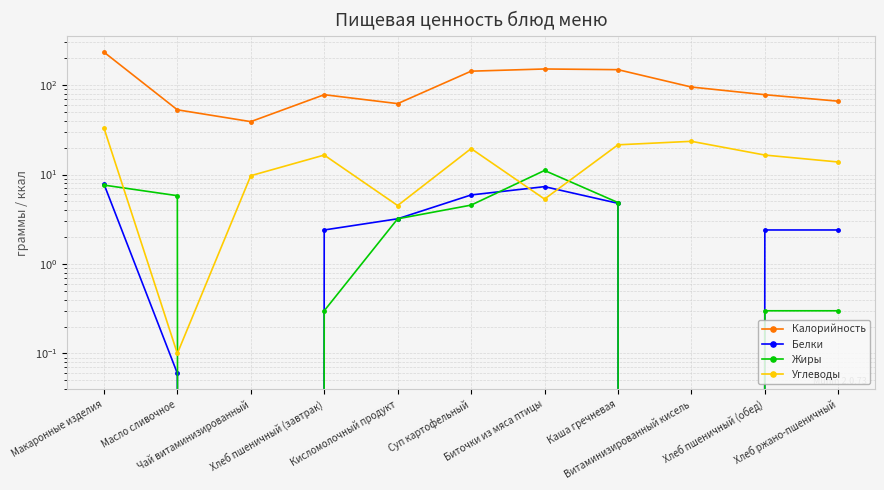

What is the value of the Углеводы point at the 11th from the left?

13.8